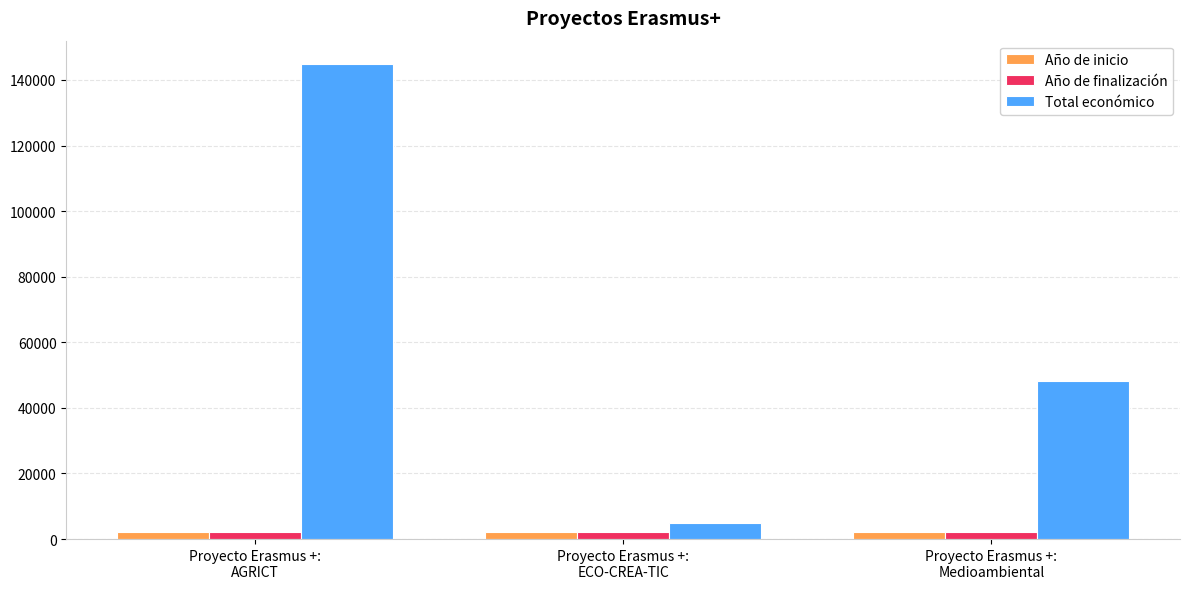

How many Total económico values are between 4805 and 144750?

3